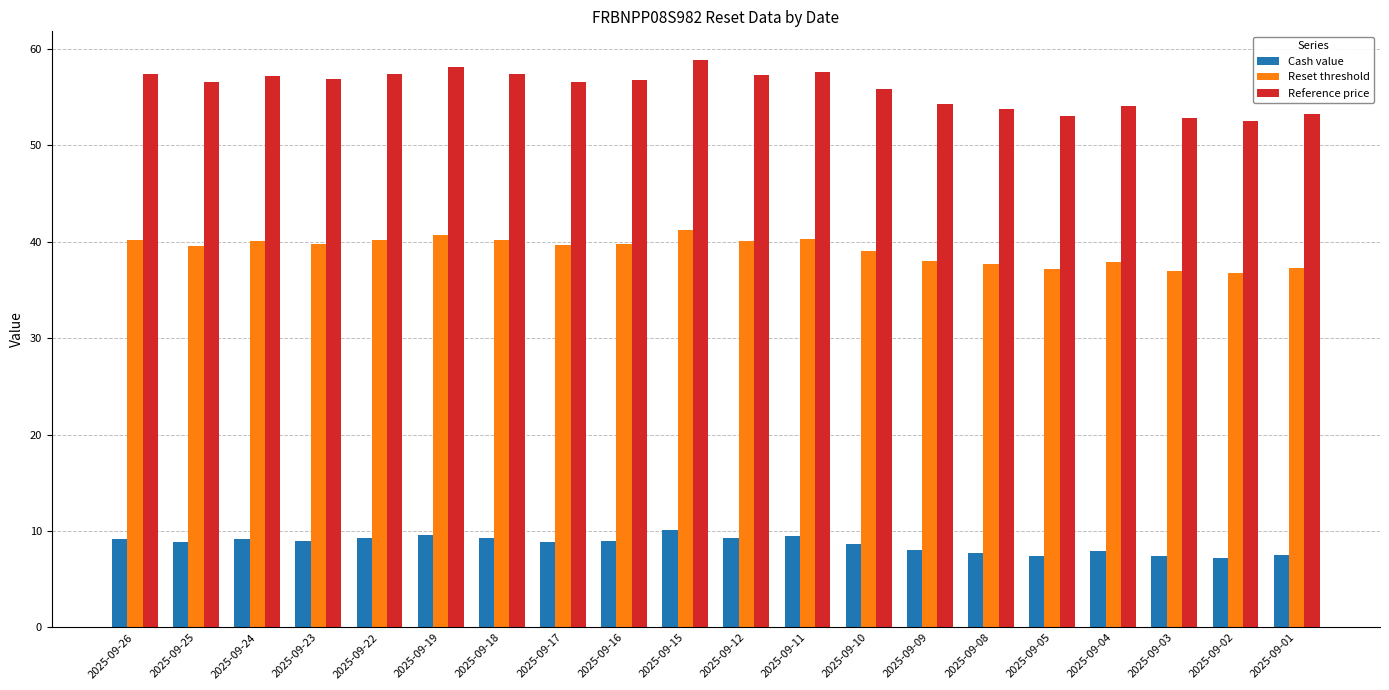

What is the sum of all Reference price values?

1117.5